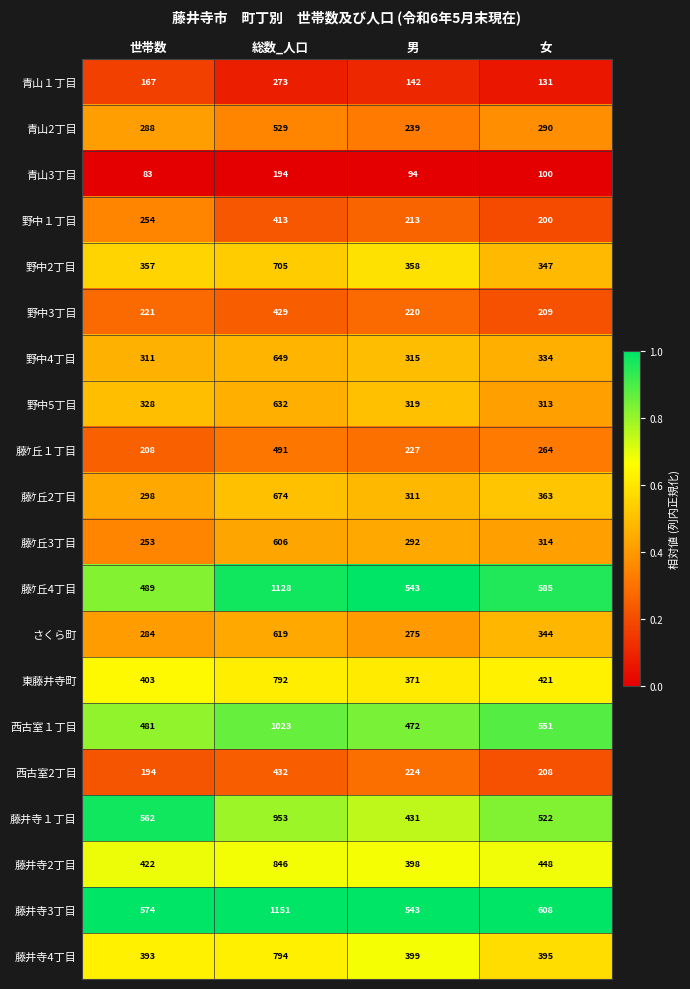

What is the spread (max minus min) of values at 総数_人口?

957